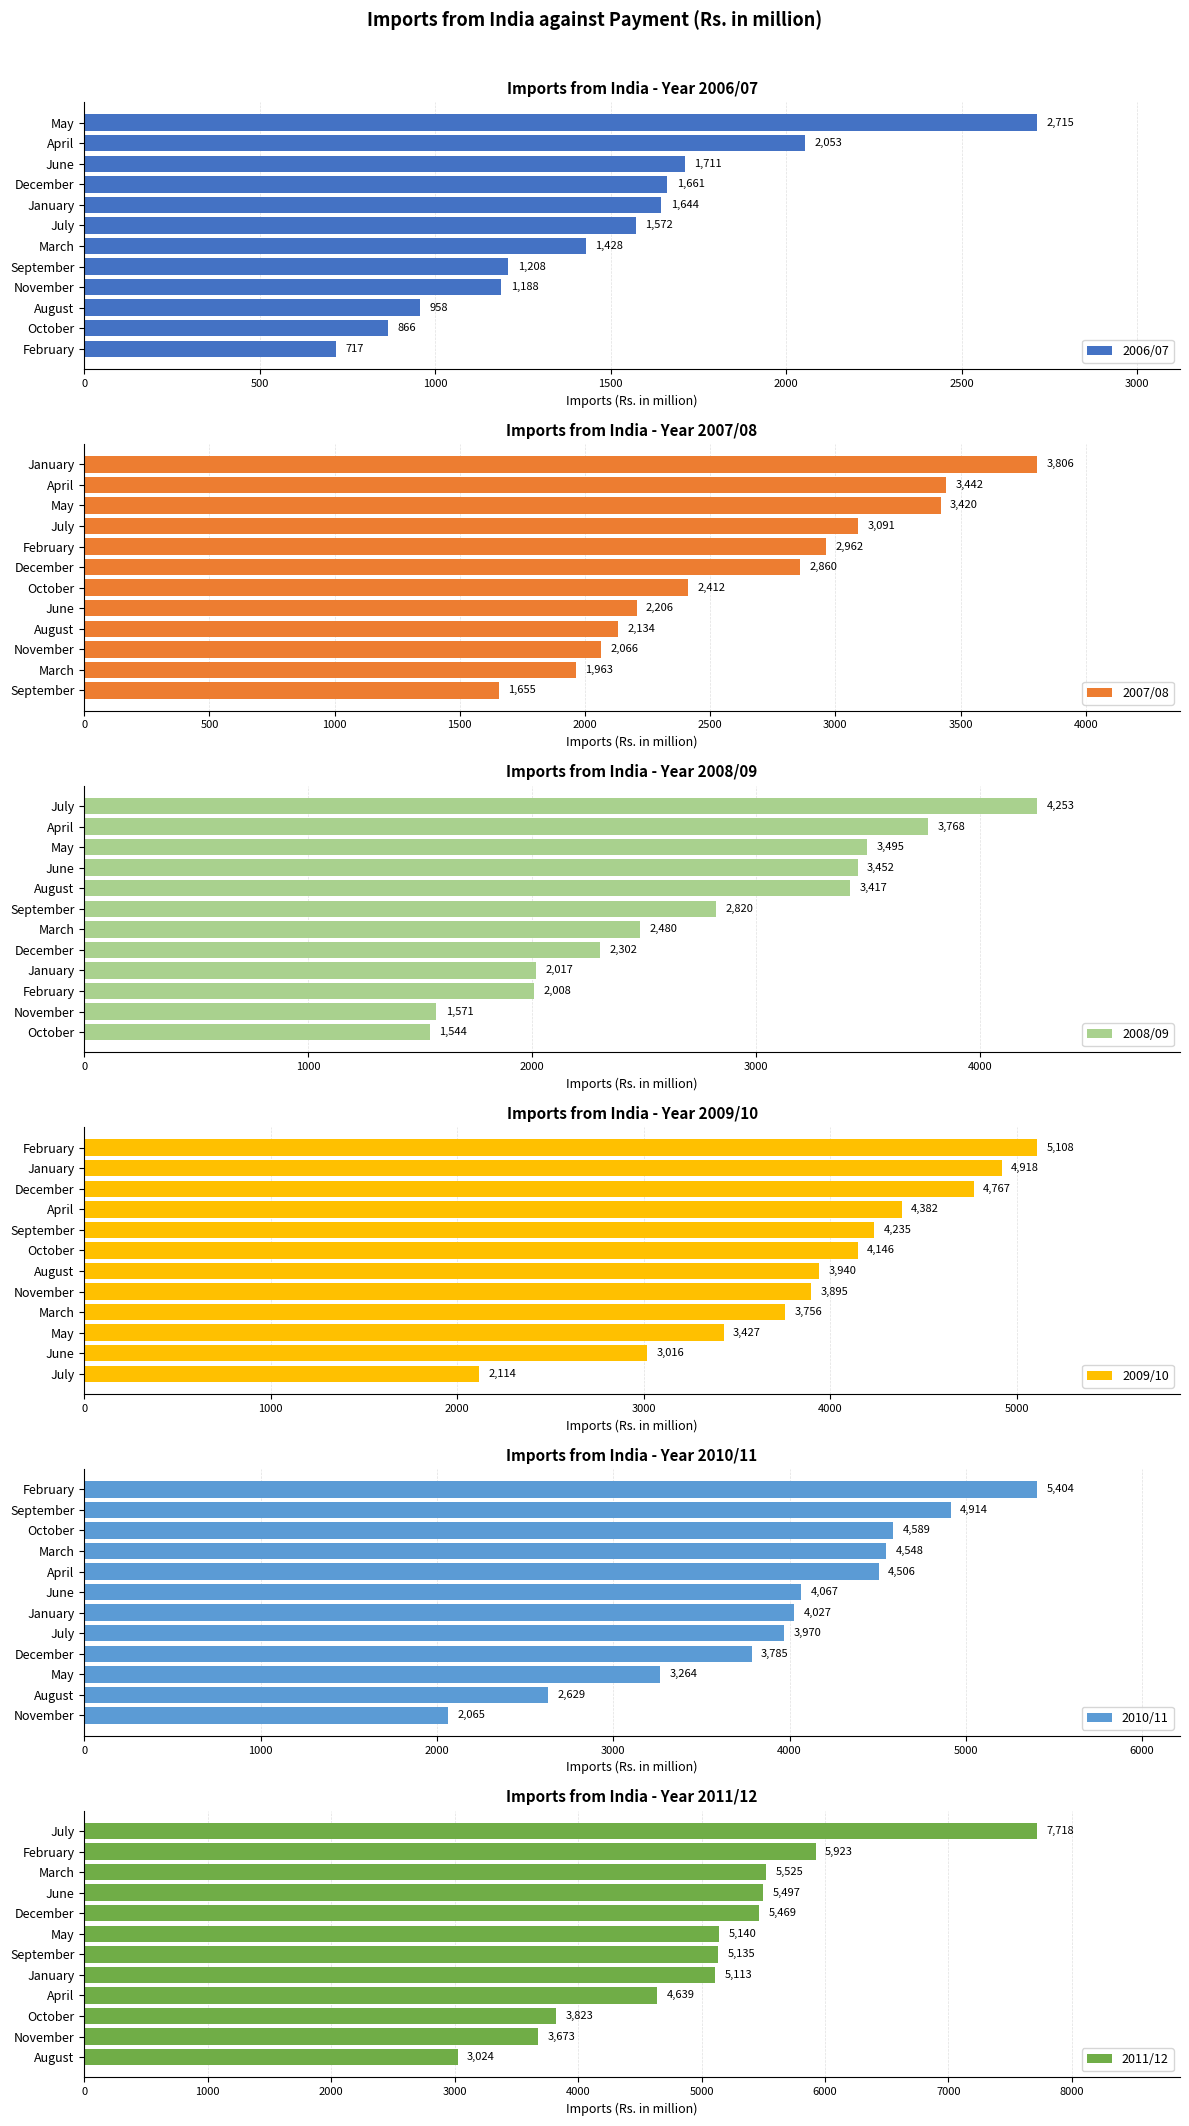

What is the approximate value of 2006/07 at September?

1208.0